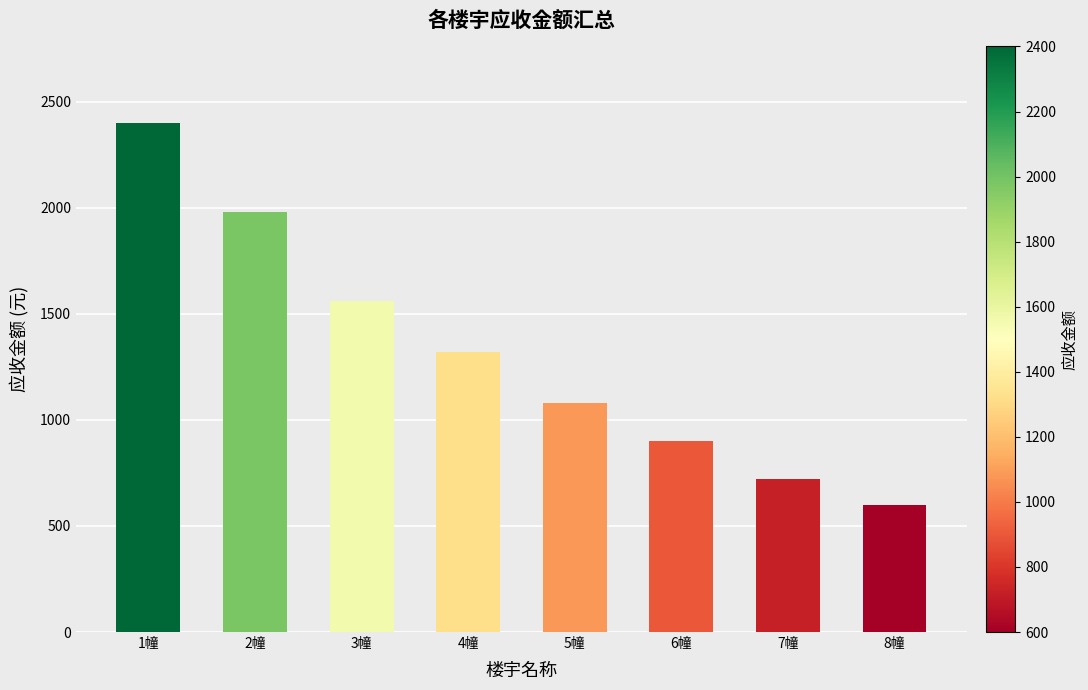

The chart shows a value of 194 at 6幢. True or false?

False